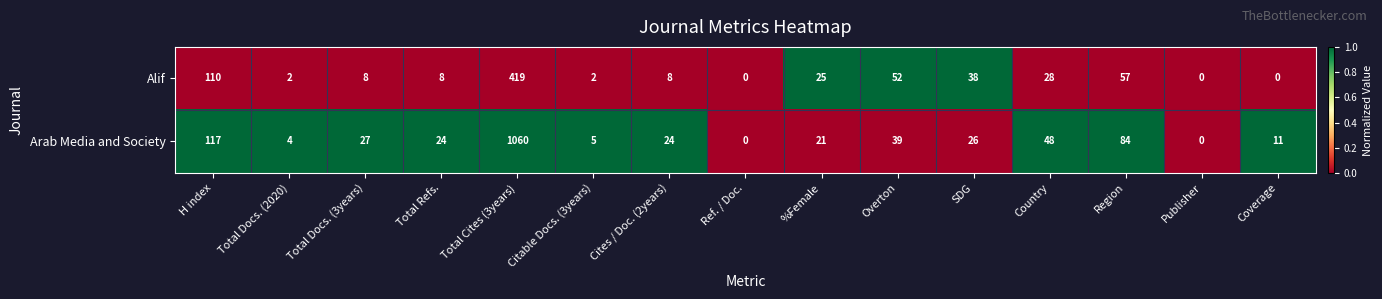

What is the spread (max minus min) of values at SDG?

12